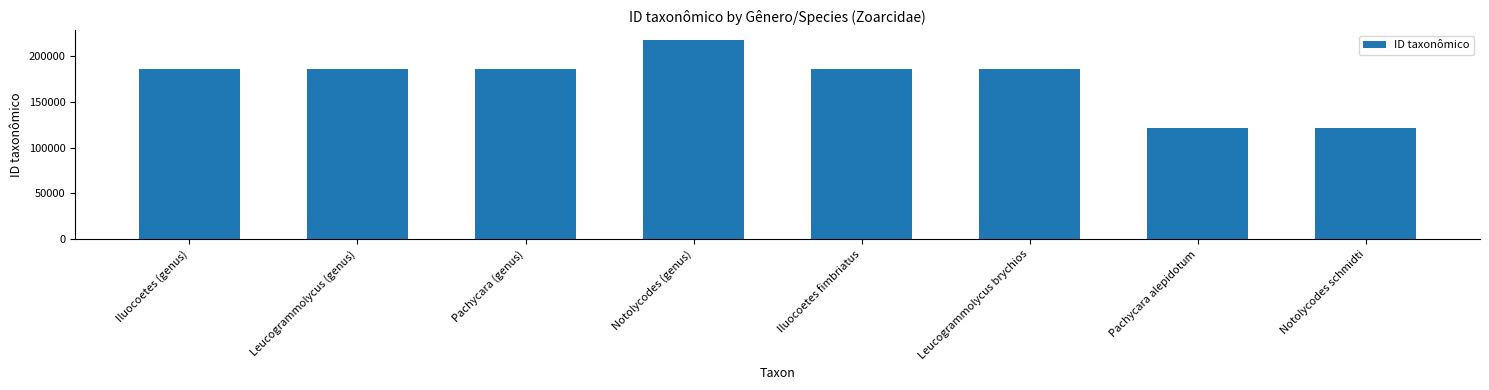

Count the number of categories in the chart.

8